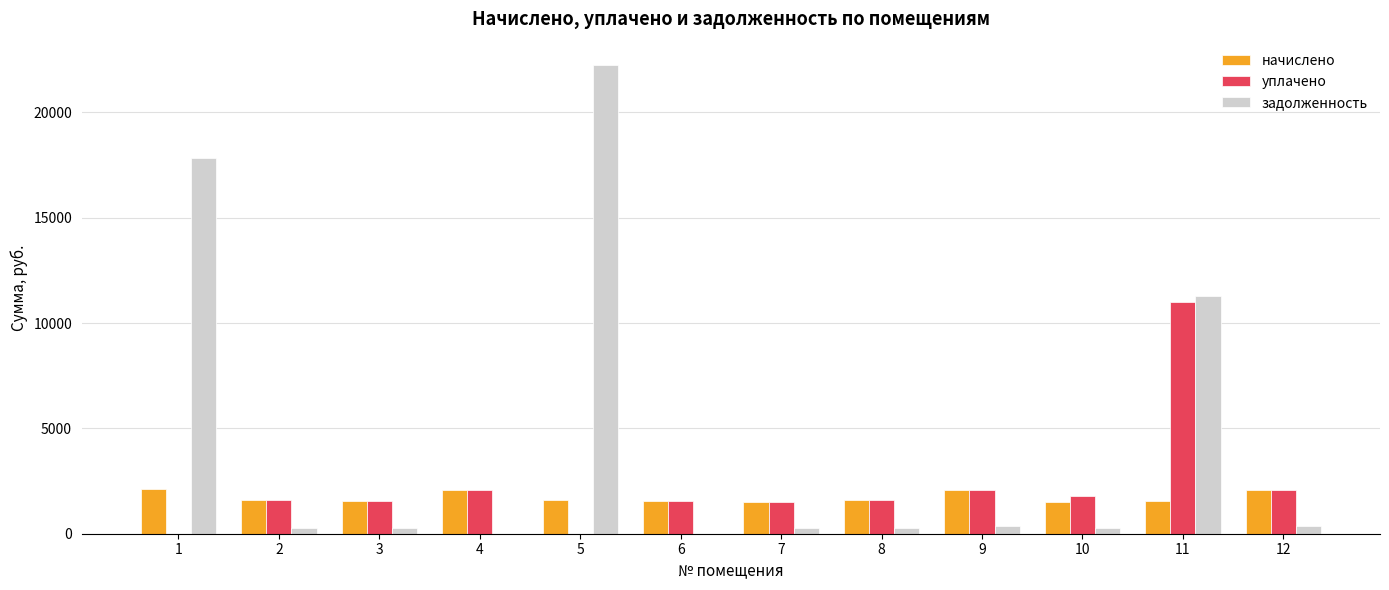

What is the sum of all задолженность values?

53356.7